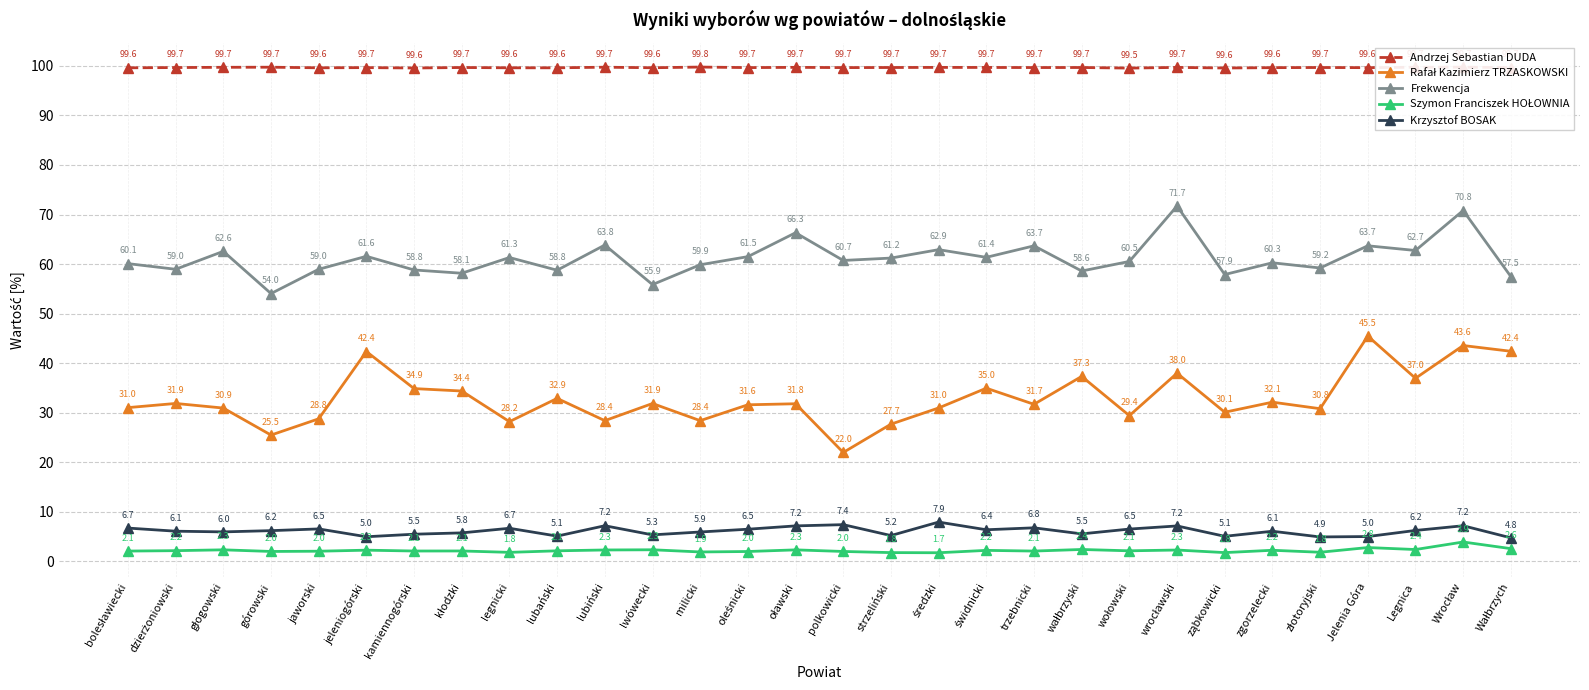

How many lines are shown in the chart?

5